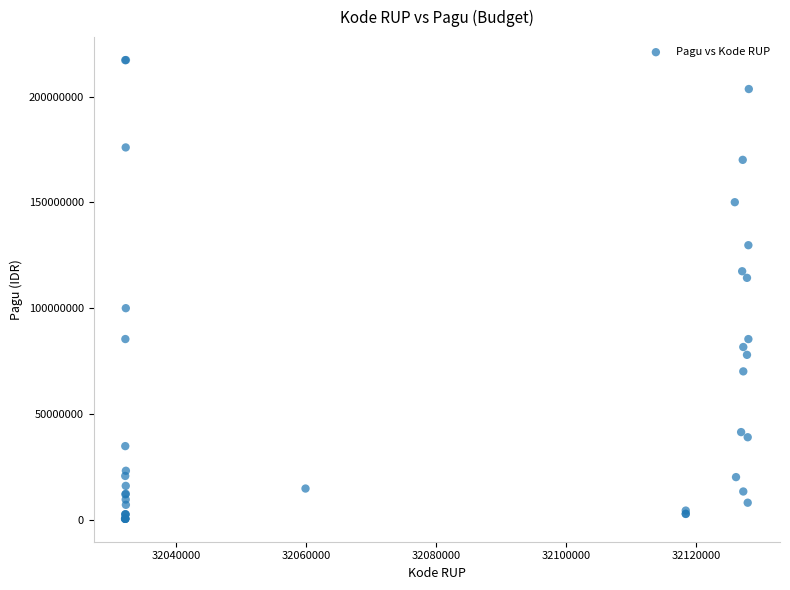

What Y value in the scatter plot is closest to 108830000?

114296000